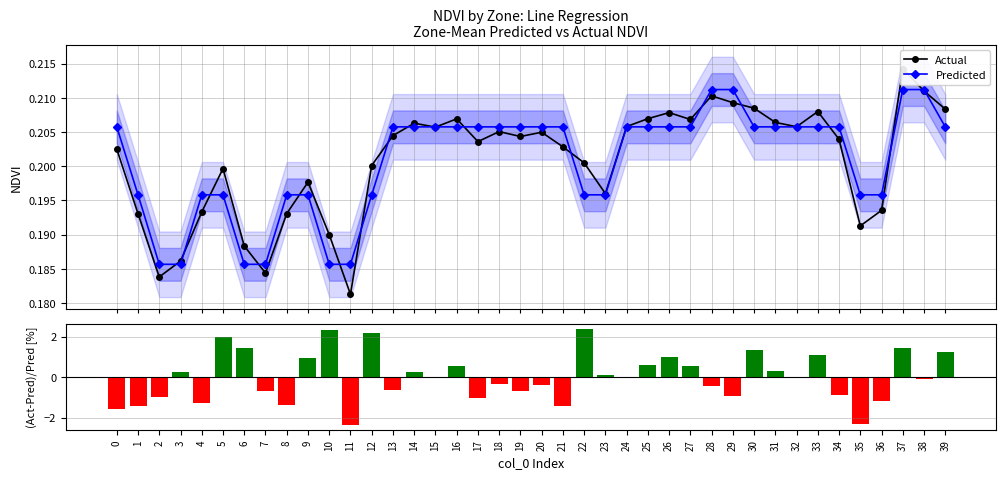

Reading left to right, extract all data points from this chart.

Actual: 0.2	0.2	0.2	0.2	0.2	0.2	0.2	0.2	0.2	0.2	0.2	0.2	0.2	0.2	0.2	0.2	0.2	0.2	0.2	0.2	0.2	0.2	0.2	0.2	0.2	0.2	0.2	0.2	0.2	0.2	0.2	0.2	0.2	0.2	0.2	0.2	0.2	0.2	0.2	0.2
Predicted: 0.2	0.2	0.2	0.2	0.2	0.2	0.2	0.2	0.2	0.2	0.2	0.2	0.2	0.2	0.2	0.2	0.2	0.2	0.2	0.2	0.2	0.2	0.2	0.2	0.2	0.2	0.2	0.2	0.2	0.2	0.2	0.2	0.2	0.2	0.2	0.2	0.2	0.2	0.2	0.2
(Act-Pred)/Pred [%]: -1.6	-1.4	-1.0	0.3	-1.3	2.0	1.4	-0.7	-1.4	0.9	2.3	-2.4	2.2	-0.6	0.3	-0.0	0.6	-1.0	-0.3	-0.7	-0.4	-1.4	2.4	0.1	0.0	0.6	1.0	0.5	-0.4	-0.9	1.3	0.3	0.0	1.1	-0.9	-2.3	-1.2	1.4	-0.1	1.3